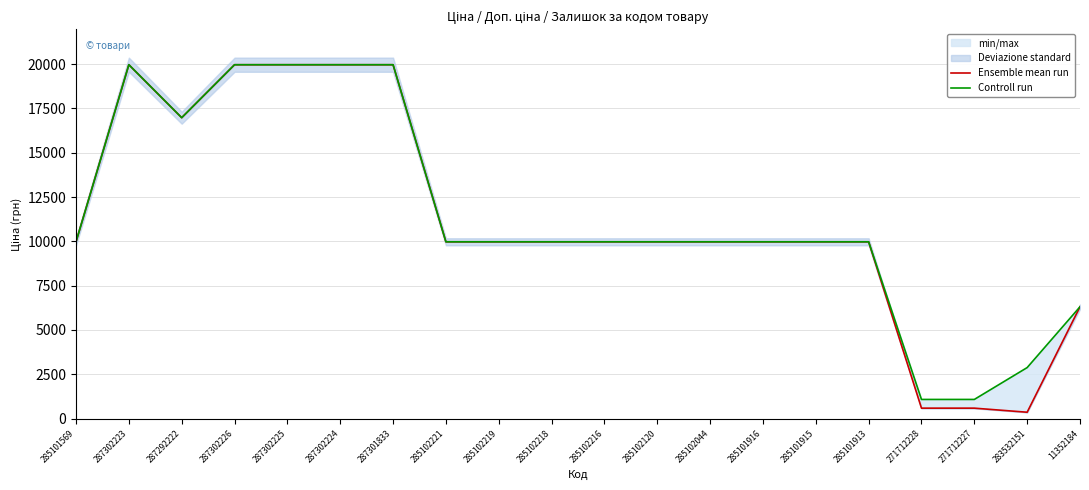

What is the approximate value of Controll run at 271712227?

1081.7